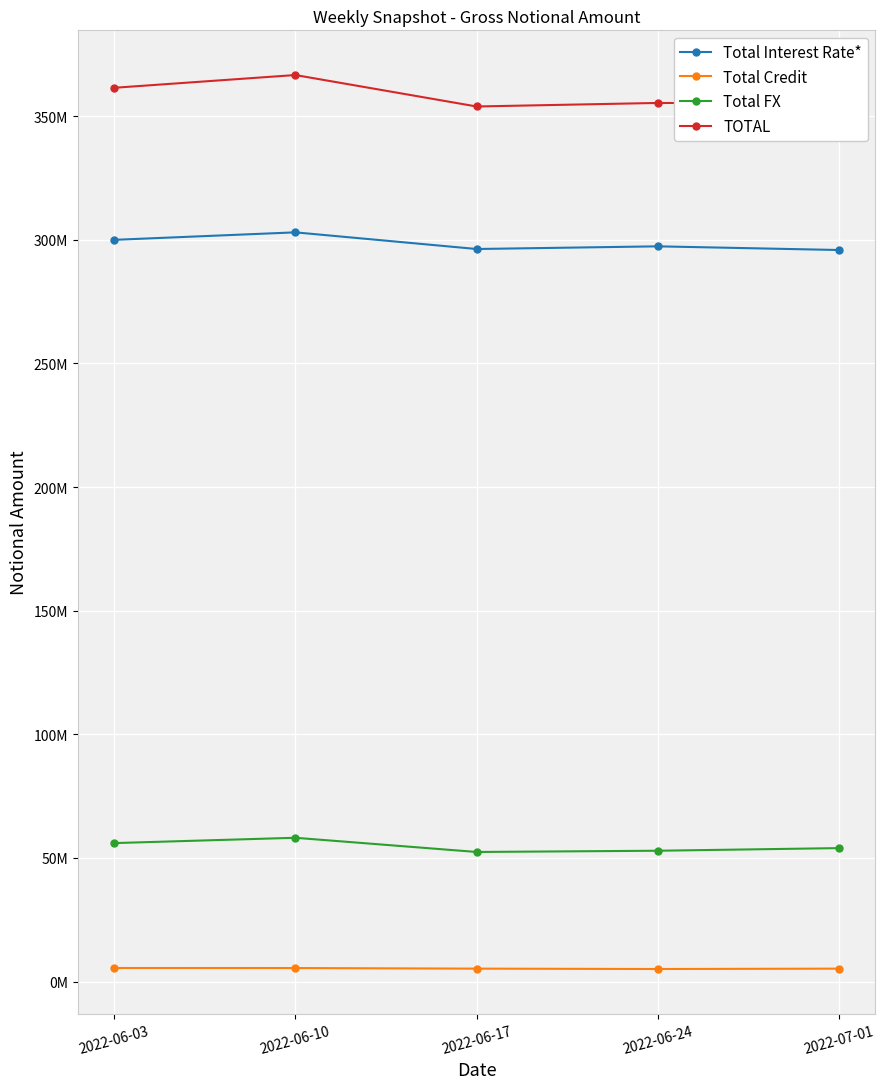

Between 2022-06-17 and 2022-06-24, which is larger?

2022-06-24